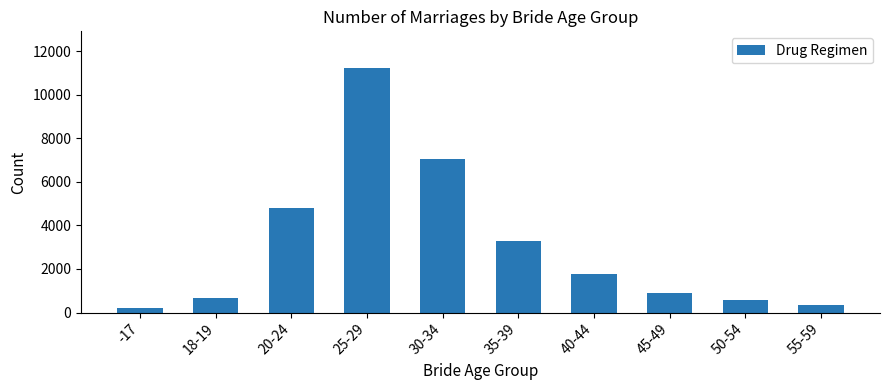

What is the ratio of the value at 18-19 to the value at 40-44?

0.4